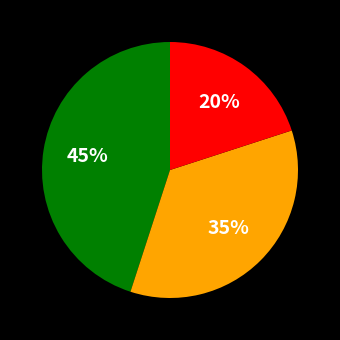

To the nearest percent, what is the difference between the largest and smallest slice percentages?

25%